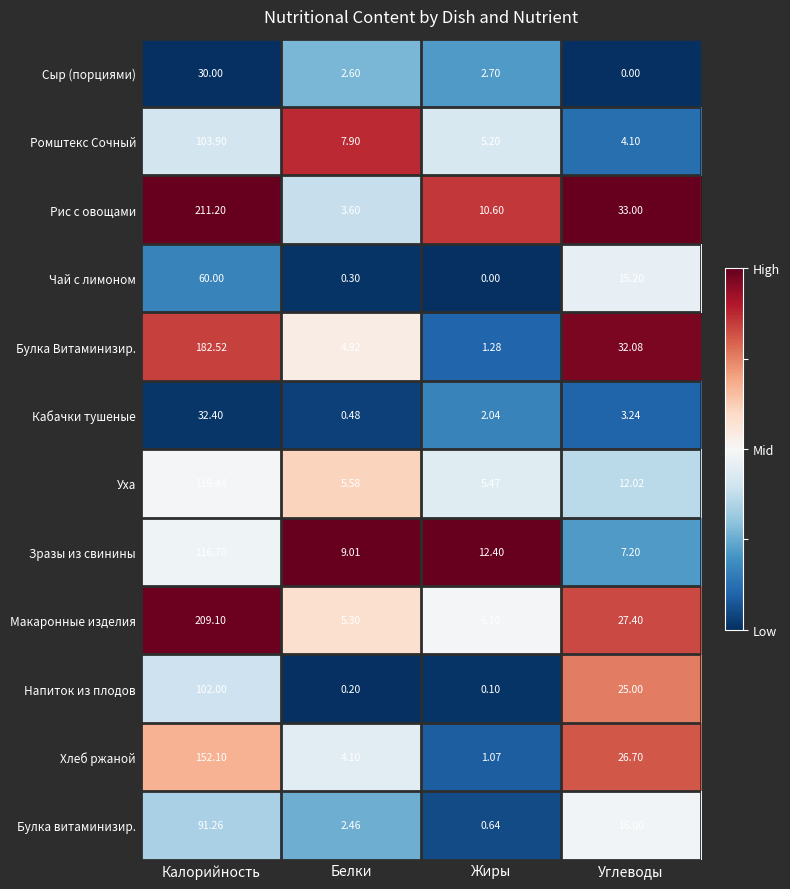

At which label is Булка Витаминизир. closest to 91?

Углеводы